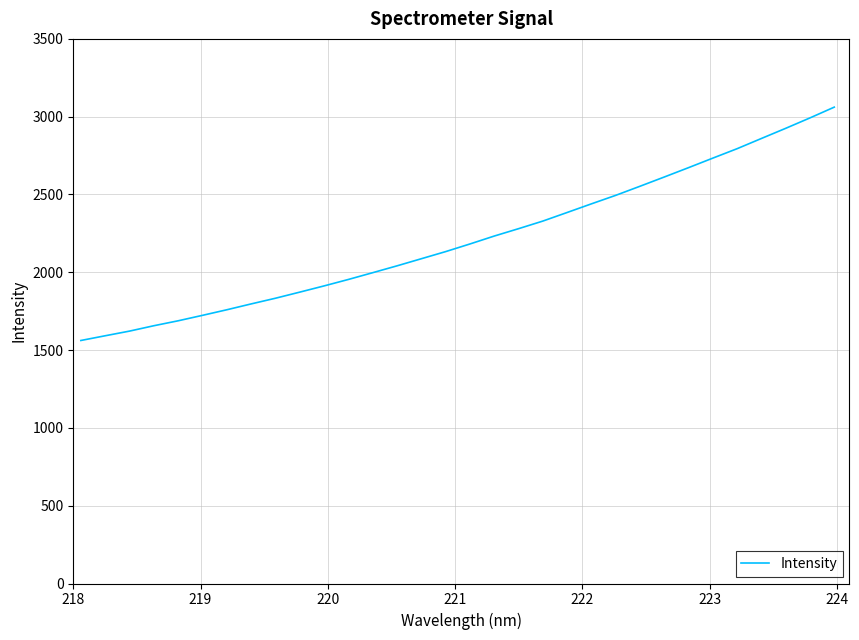

What is the maximum value shown in the chart?

3061.4